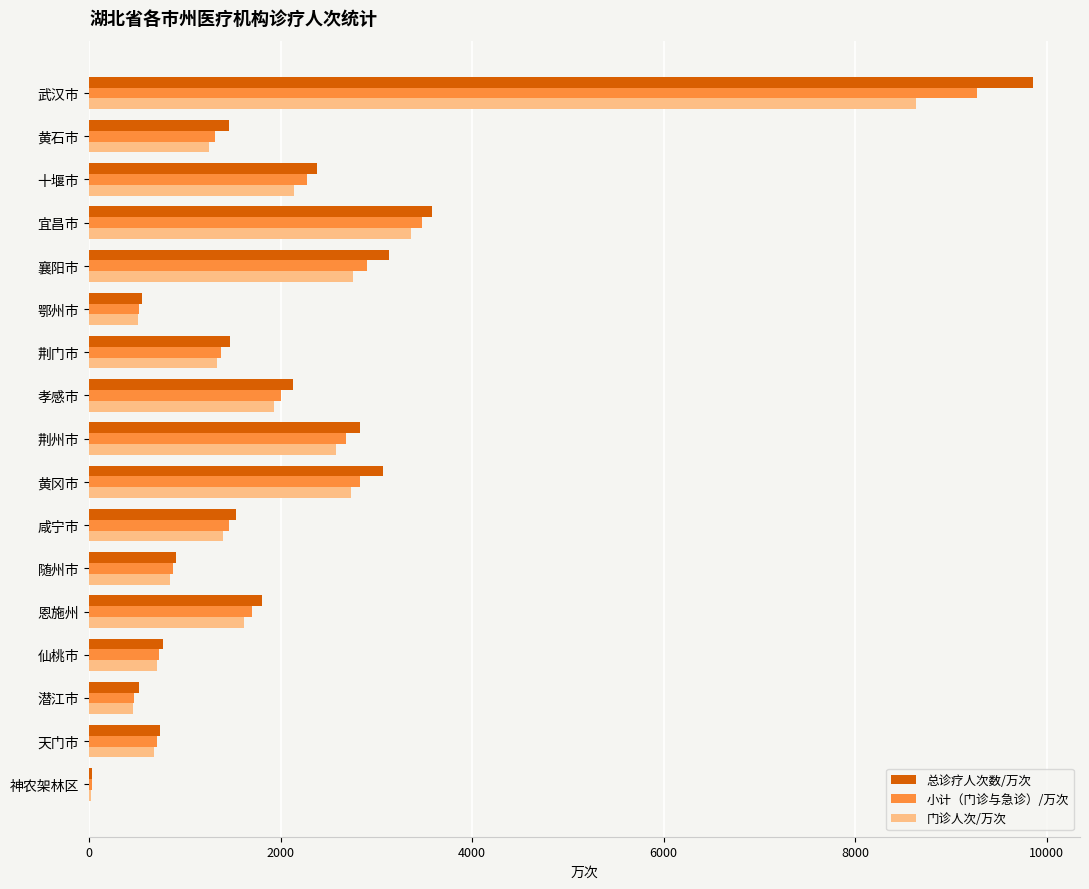

What is the sum of the 门诊人次/万次 values at 黄冈市 and 武汉市?

11368